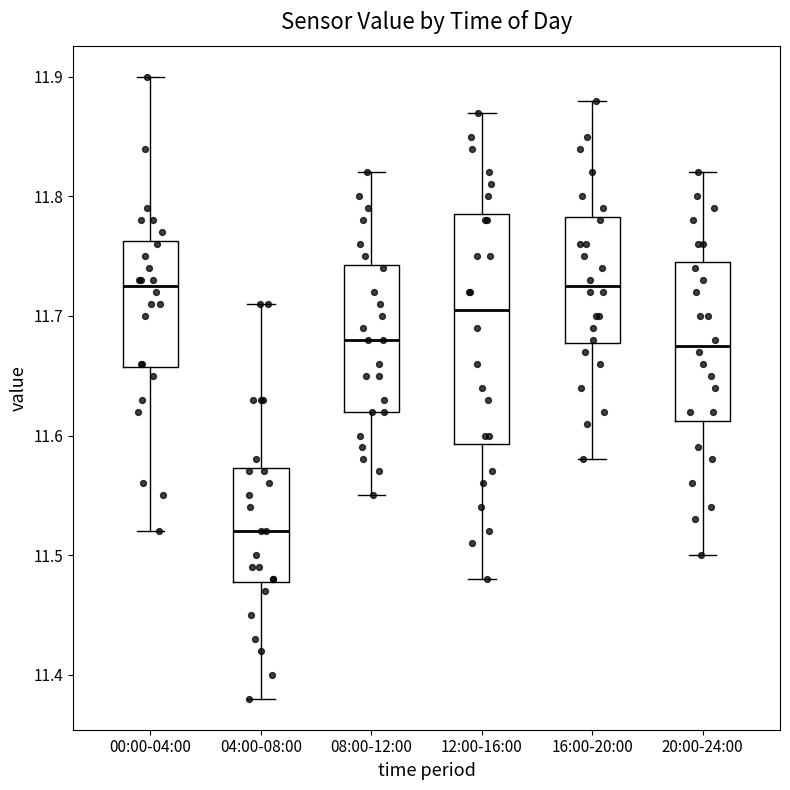

Reading left to right, read every box against the y-axis: the position of its median line, the range the box covers, and the ends of its whiskers. The values are not printed on the chart, so give them approximately, as read against the axis.

00:00-04:00: median 11.73, box 11.66 to 11.76, whiskers 11.52 to 11.90
04:00-08:00: median 11.52, box 11.48 to 11.57, whiskers 11.38 to 11.71
08:00-12:00: median 11.68, box 11.62 to 11.74, whiskers 11.55 to 11.82
12:00-16:00: median 11.71, box 11.59 to 11.79, whiskers 11.48 to 11.87
16:00-20:00: median 11.73, box 11.68 to 11.78, whiskers 11.58 to 11.88
20:00-24:00: median 11.68, box 11.61 to 11.75, whiskers 11.50 to 11.82